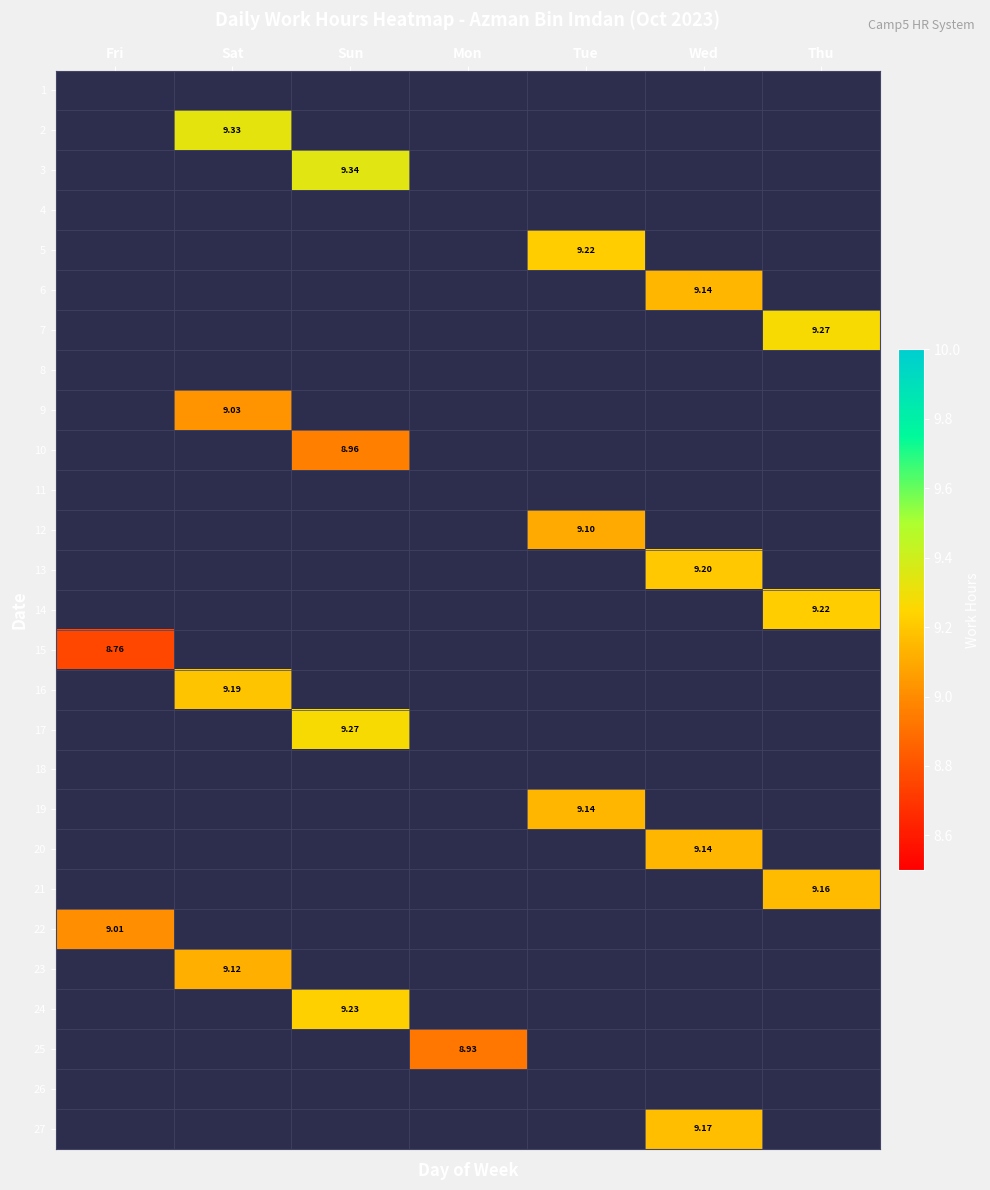

Is it true that 1 equals 0.0 at Tue?

True